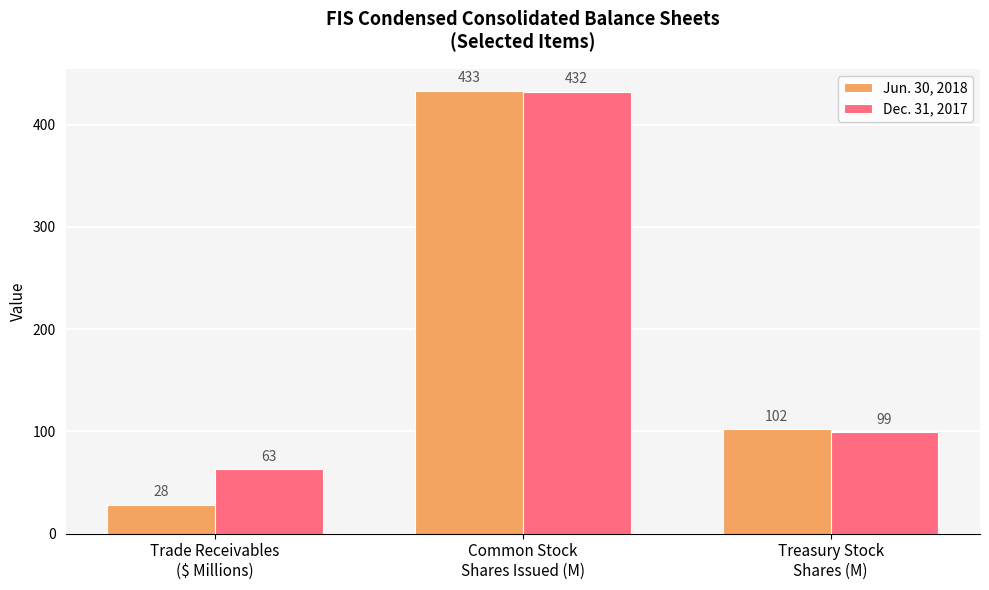

At how many categories does at least one series exceed 202?

1